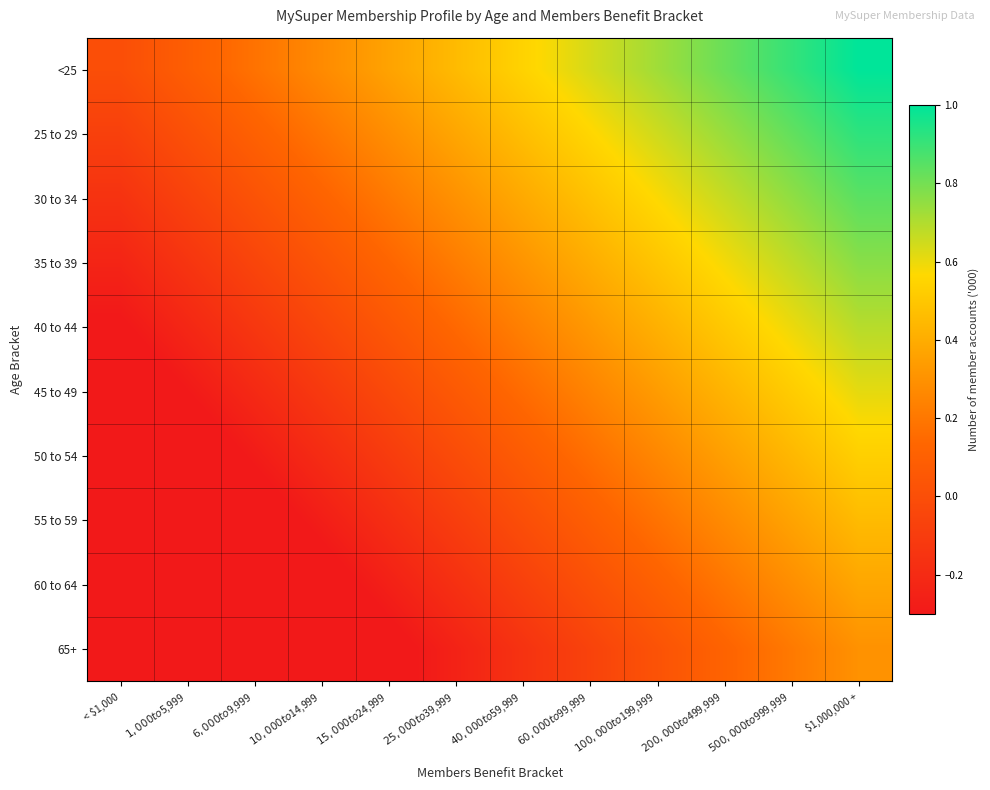

What is the smallest value displayed?

-0.7